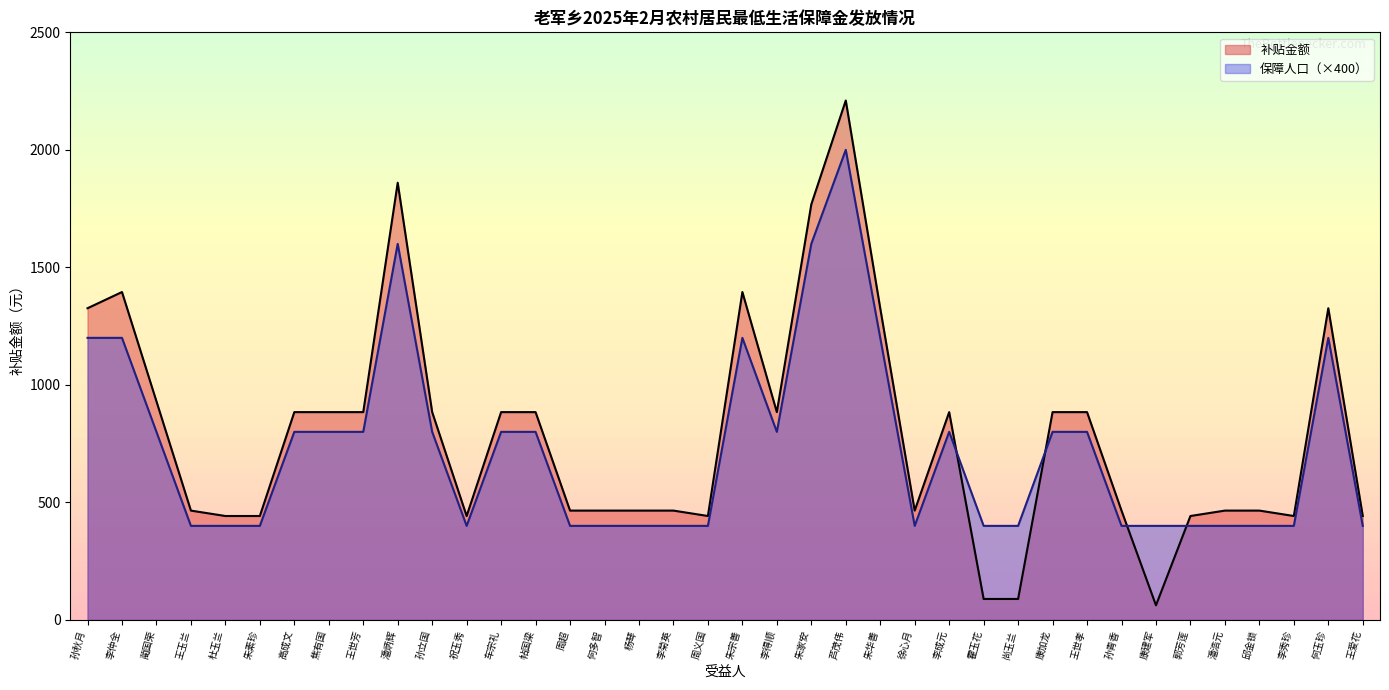

At 李菊英, list the series in order from smallest to largest.

保障人口（×400）, 补贴金额